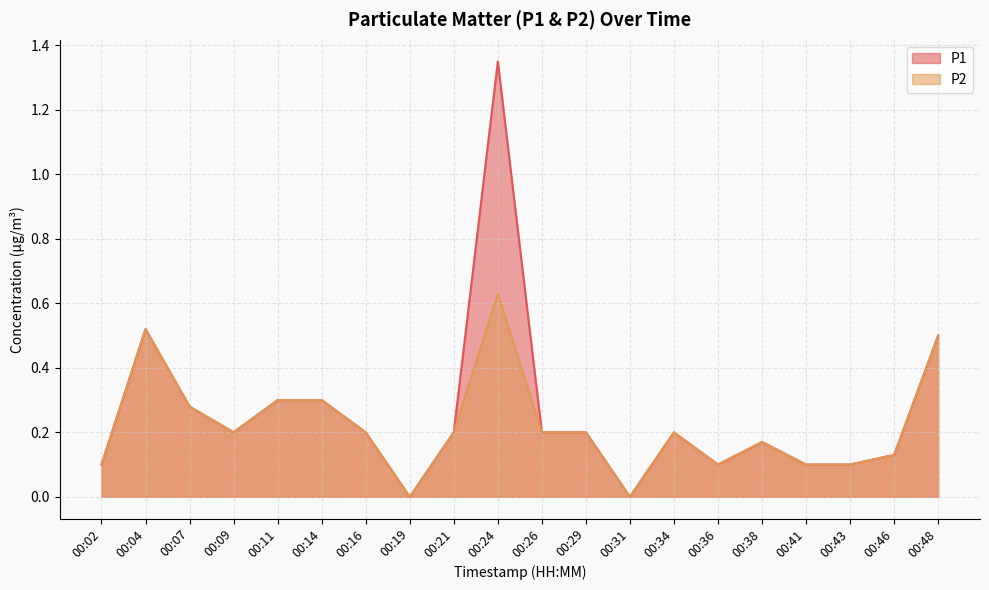

True or false: P2 and P1 cross at least once.

False